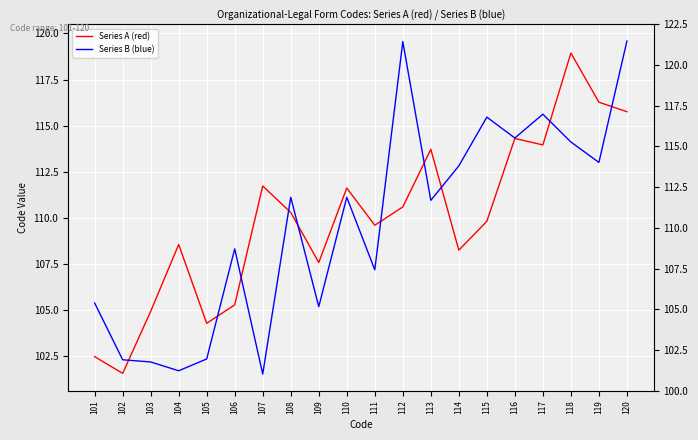

How many times do Series A (red) and Series B (blue) cross each other?

10